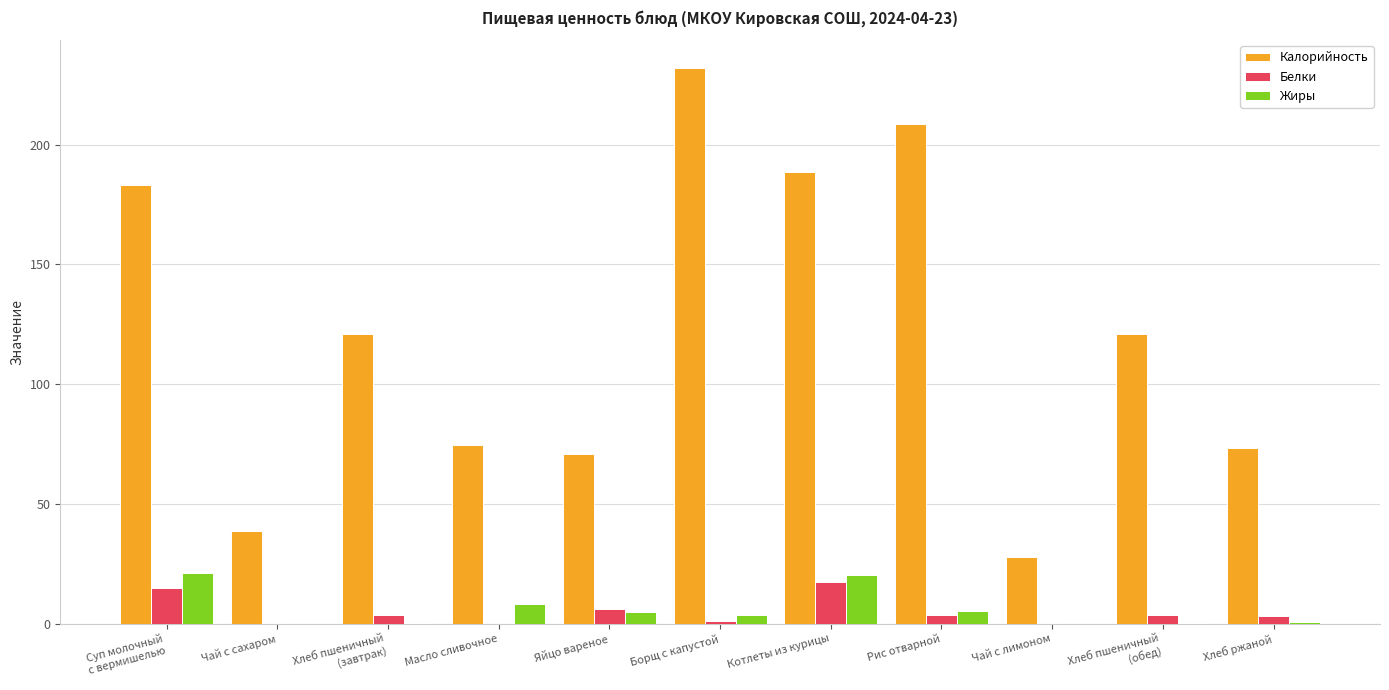

How many categories are shown in the chart?

11